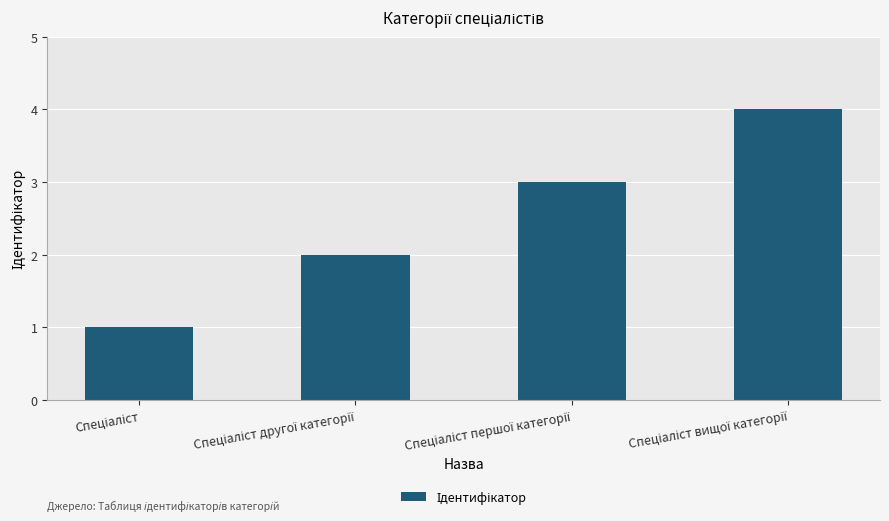

Count the values in the range 2 to 4.

3